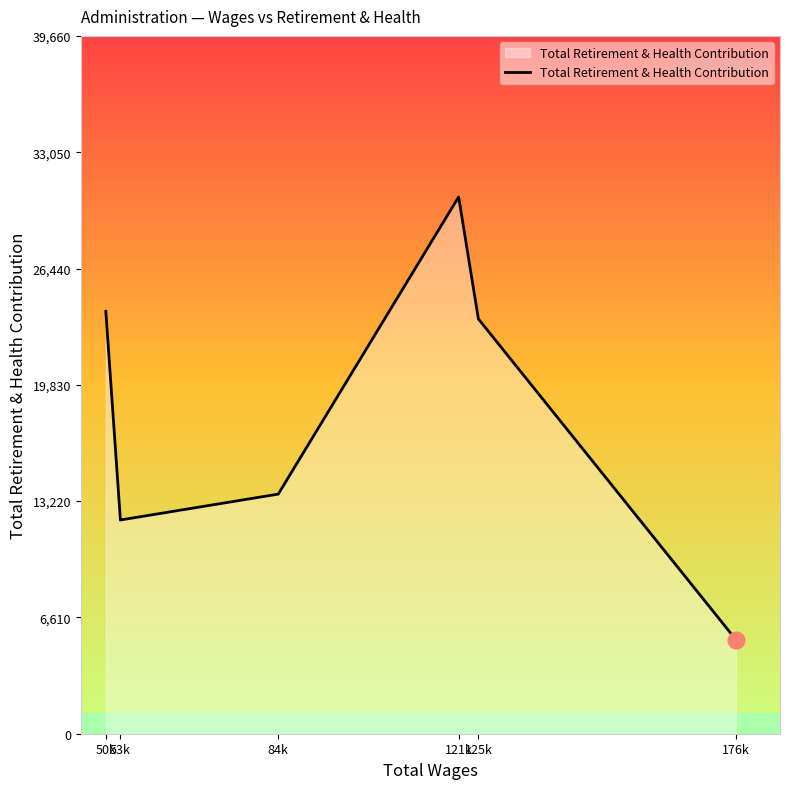

What is the average value?

18199